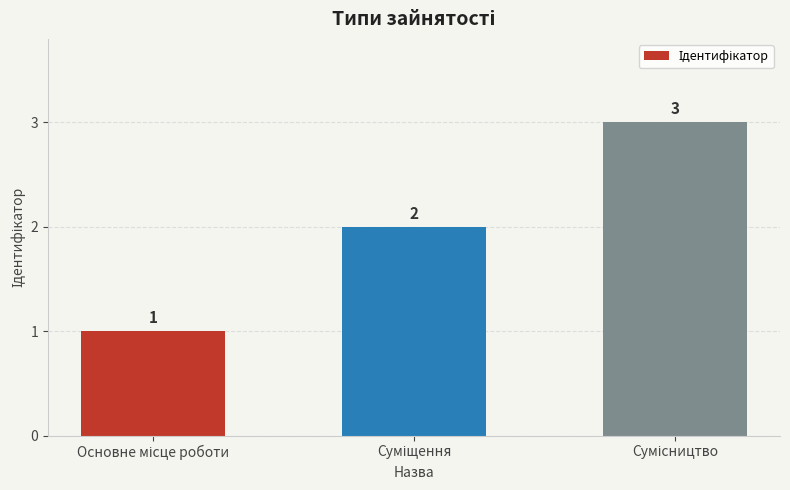

What is the sum of all values?

6